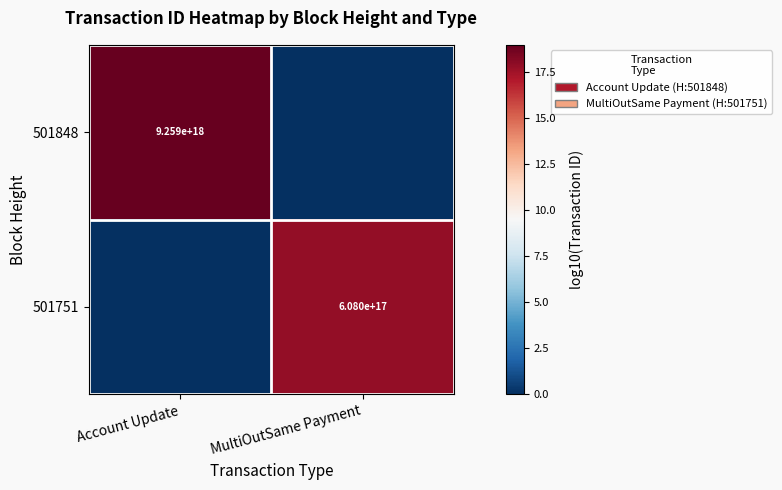

Which category has the highest value across all series?

Account Update